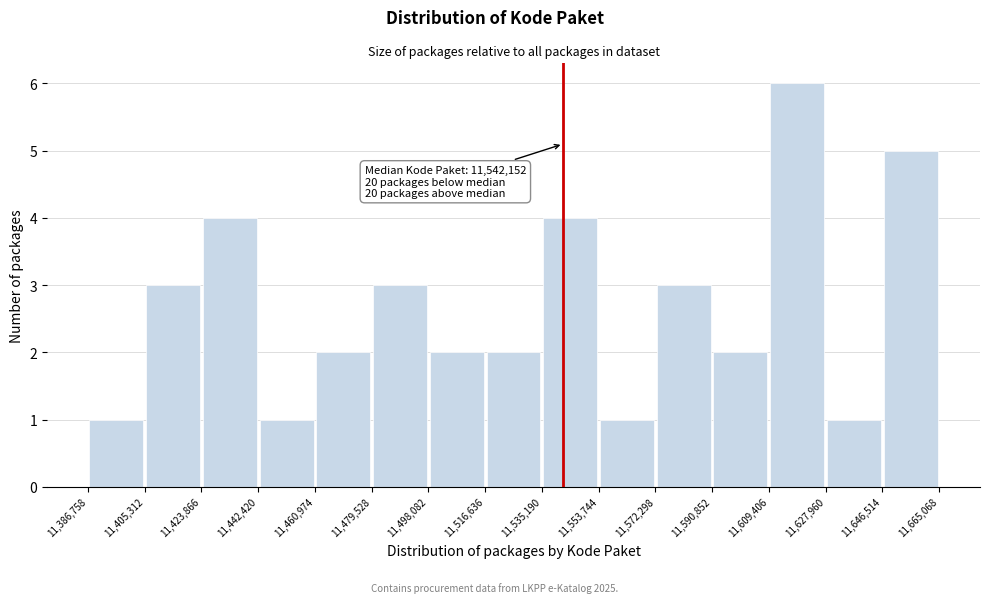

Which range on the x-axis has the tallest bar?

11,609,406 to 11,627,960